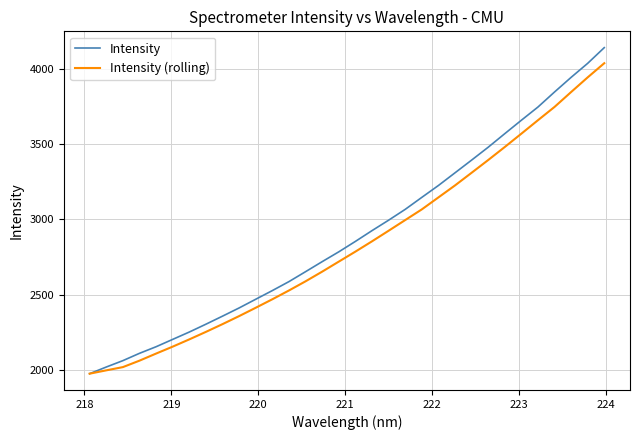

What is the minimum value for Intensity (rolling)?

1974.9